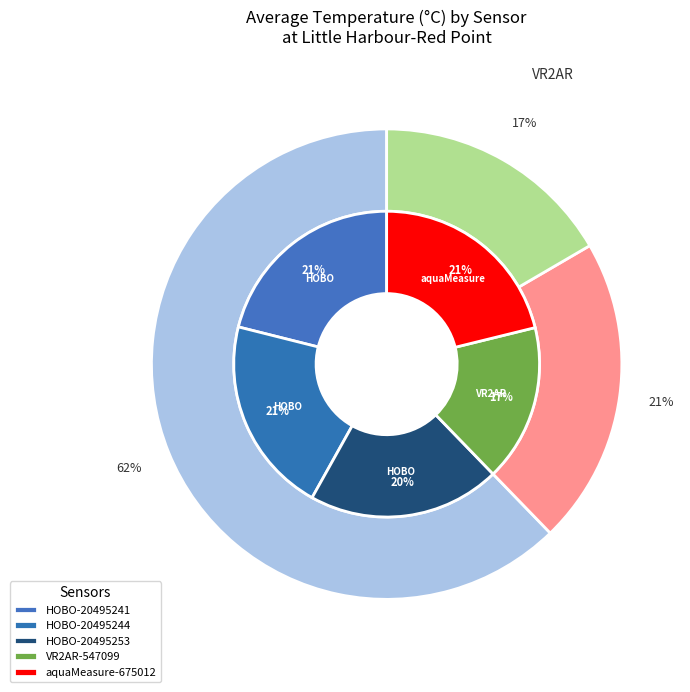

Rank the categories by value from highest to lowest.

aquaMeasure-675012, HOBO-20495241, HOBO-20495244, HOBO-20495253, VR2AR-547099